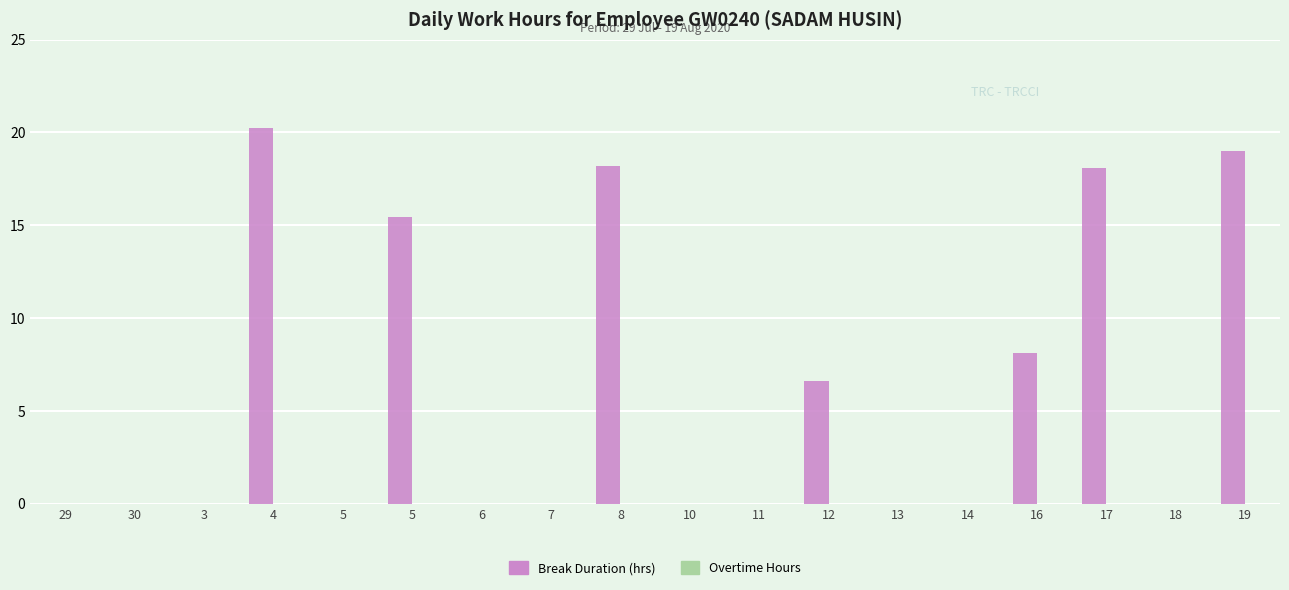

How many categories are shown in the chart?

18